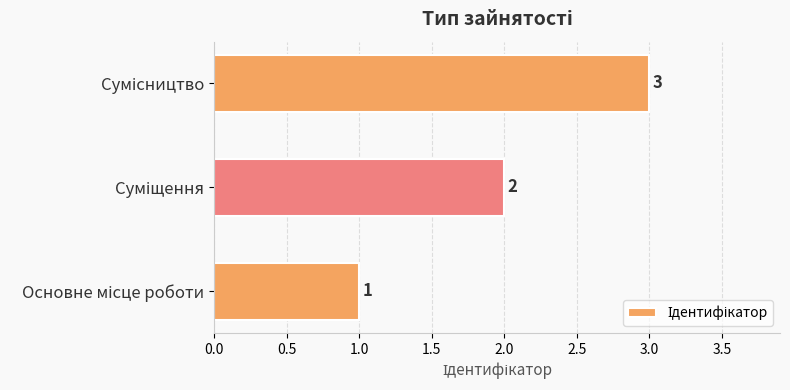

What is the difference between the maximum and minimum values?

2